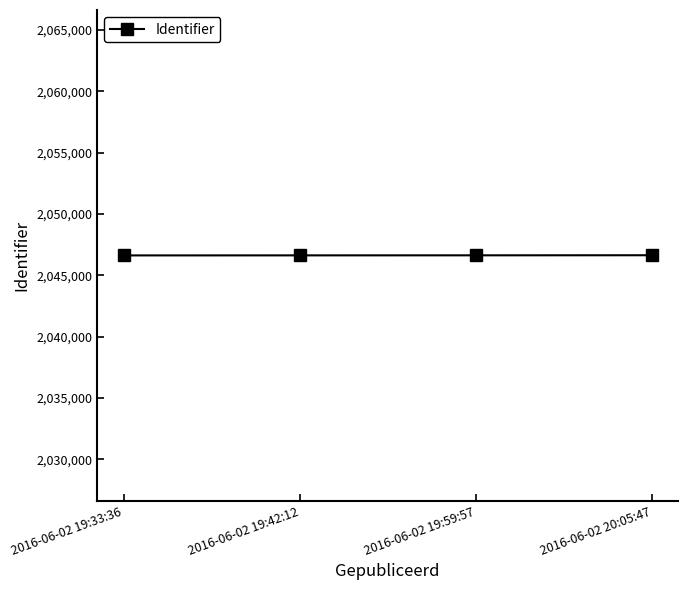

What is the maximum value shown in the chart?

2046633